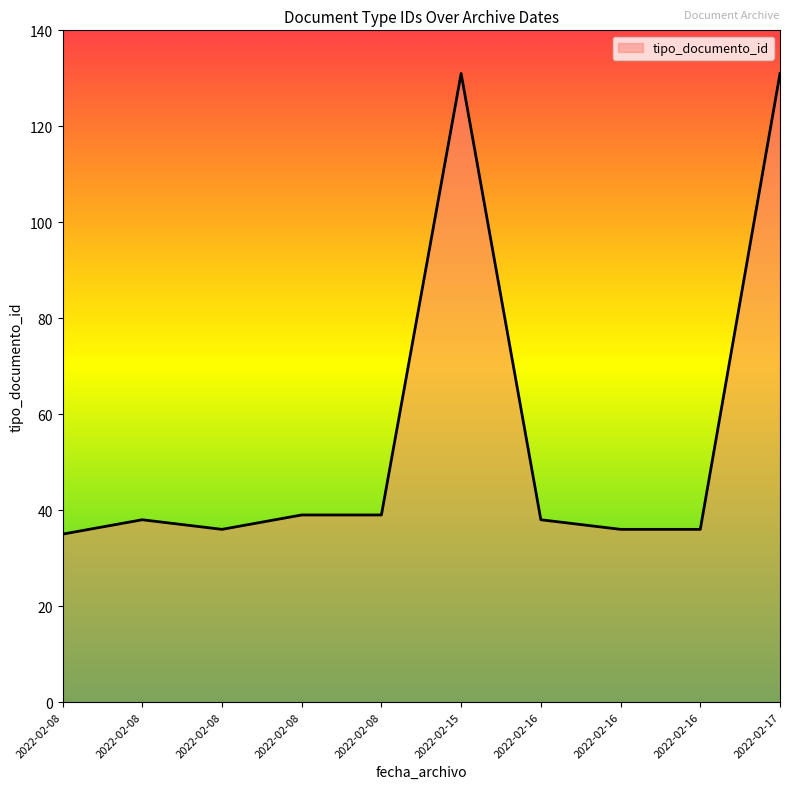

How many lines are shown in the chart?

1